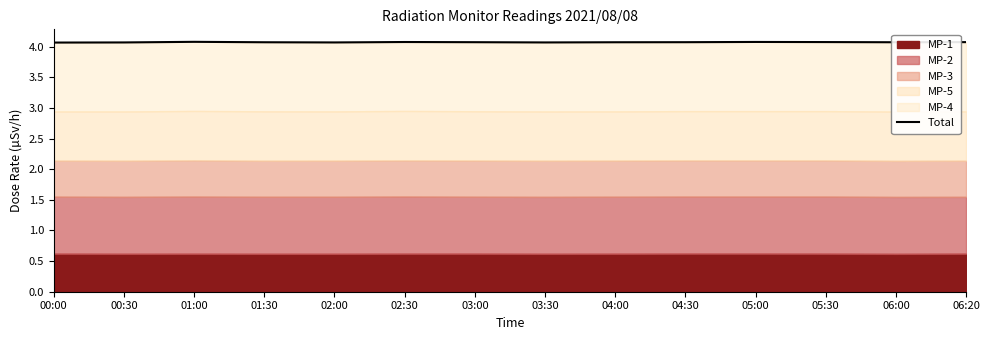

Which has a higher value, 04:00 or 06:20?

06:20